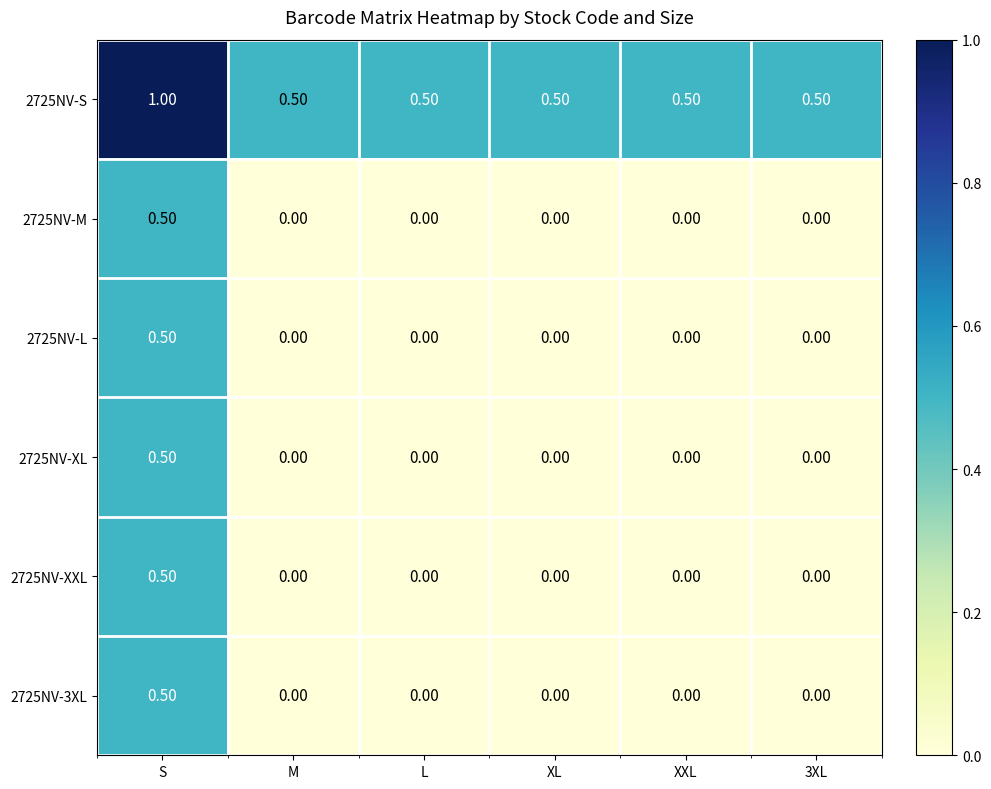

What is the difference between the maximum and minimum values in the 2725NV-L series?

0.5